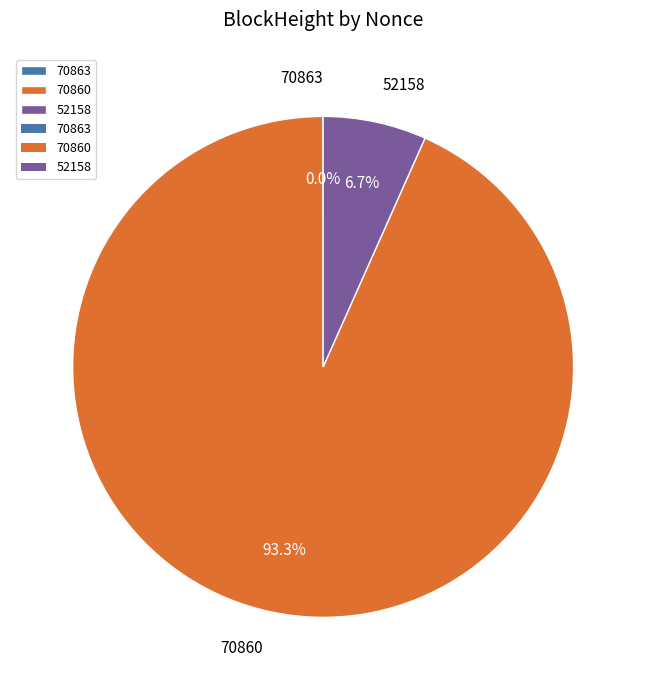

Between 70860 and 52158, which is larger?

70860